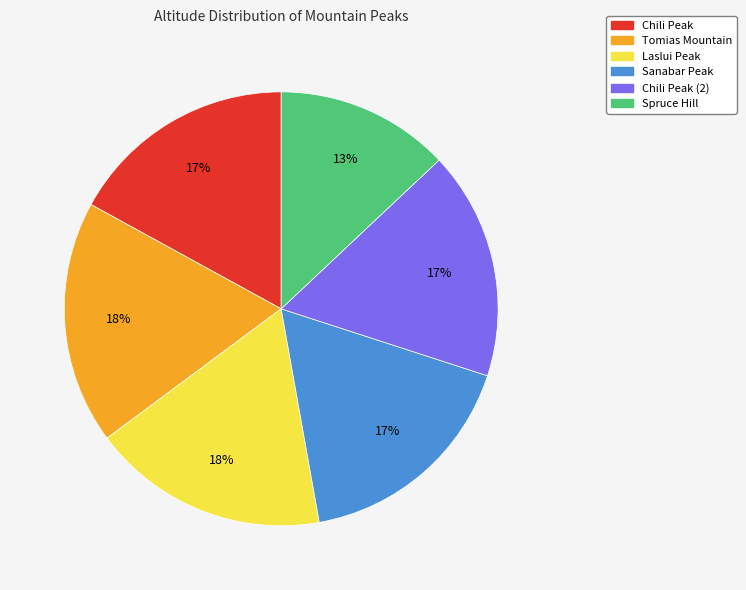

To the nearest percent, what is the average slice percentage?

17%